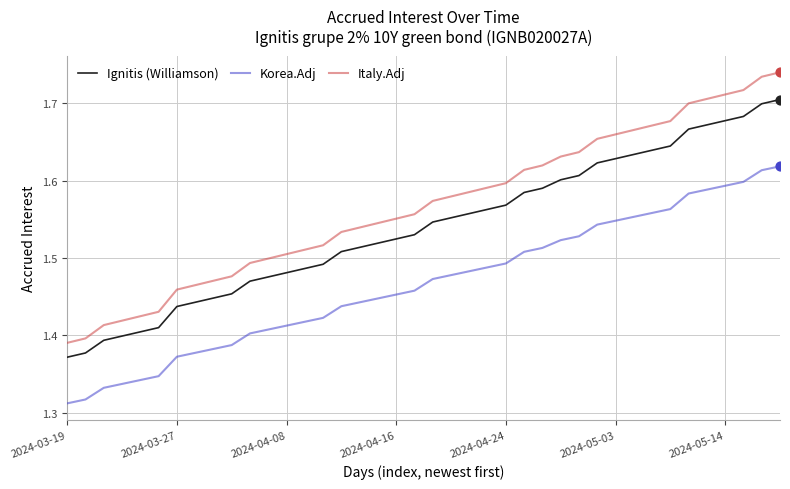

Which series has the largest range (max minus min)?

Italy.Adj